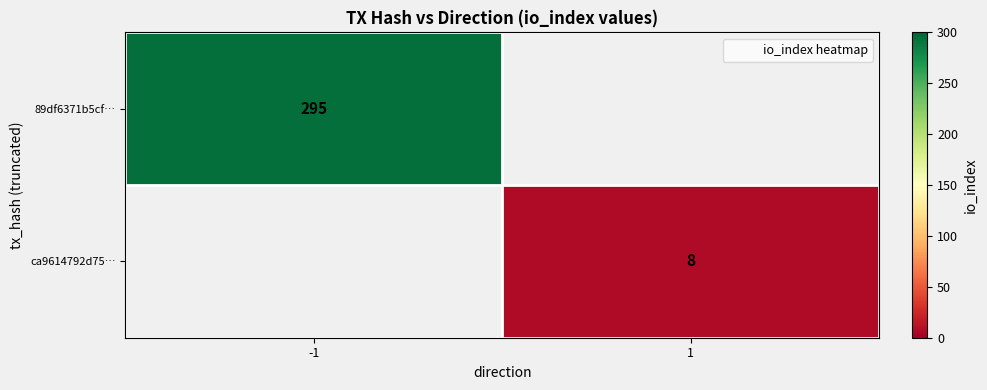

Is the value of 89df6371b5cf… at -1 greater than the value of ca9614792d75… at 1?

Yes